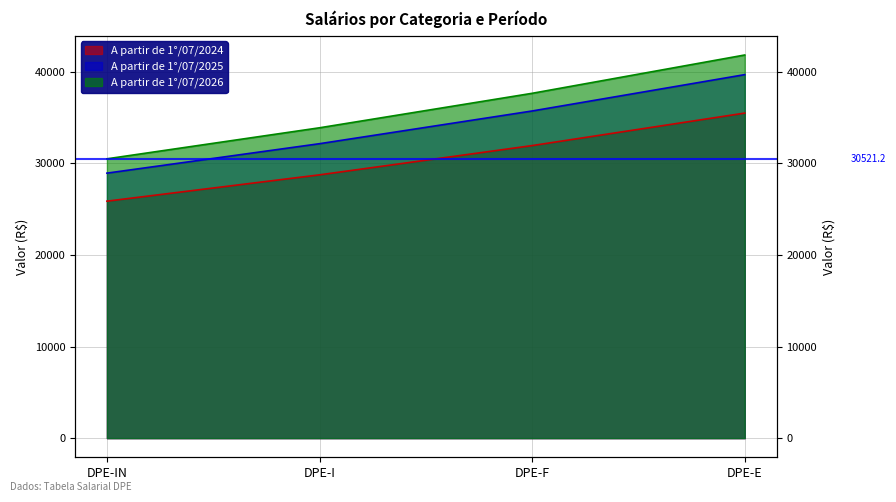

Which has a higher value, DPE-F or DPE-IN?

DPE-F